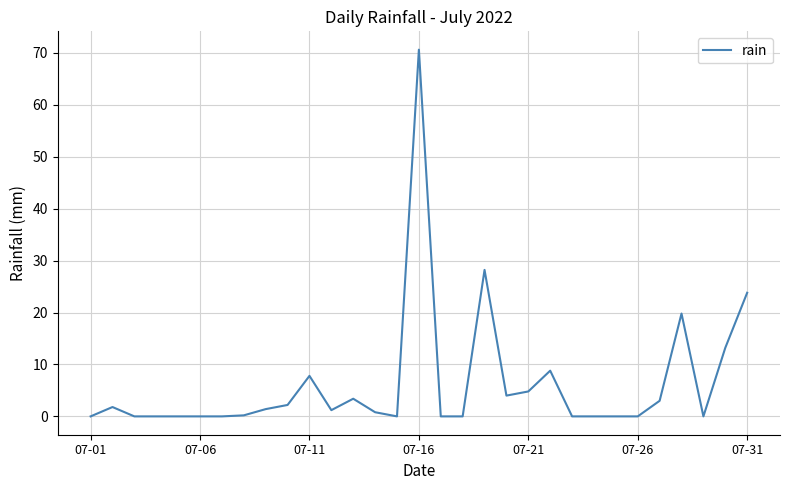

Is this an area chart (filled region under the line)?

No